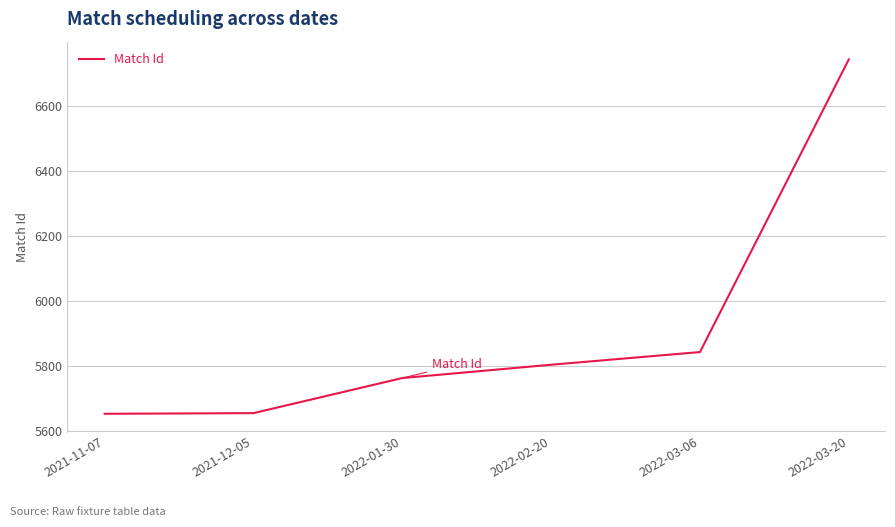

What is the minimum value shown in the chart?

5653